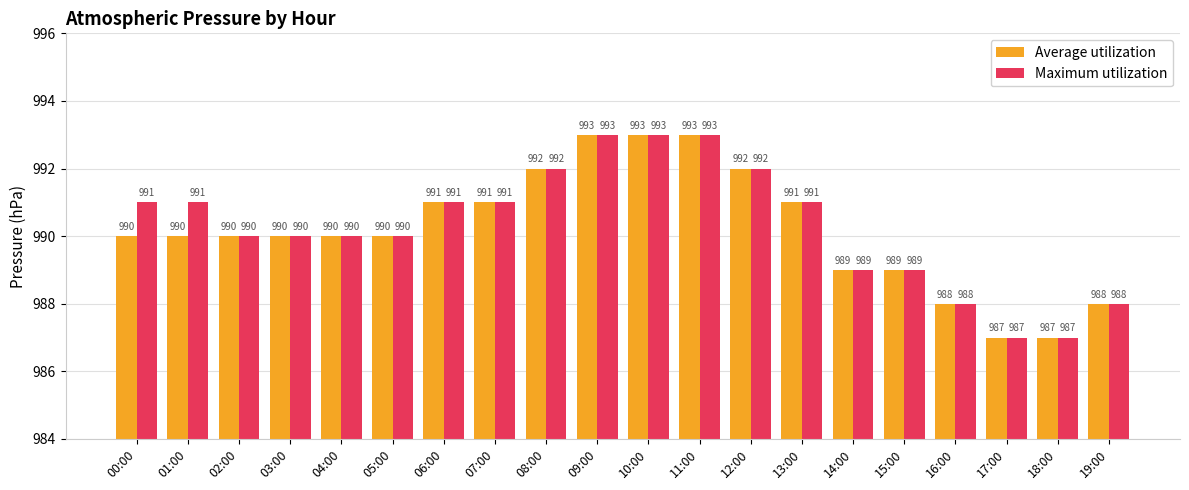

How many bars are there in total?

40